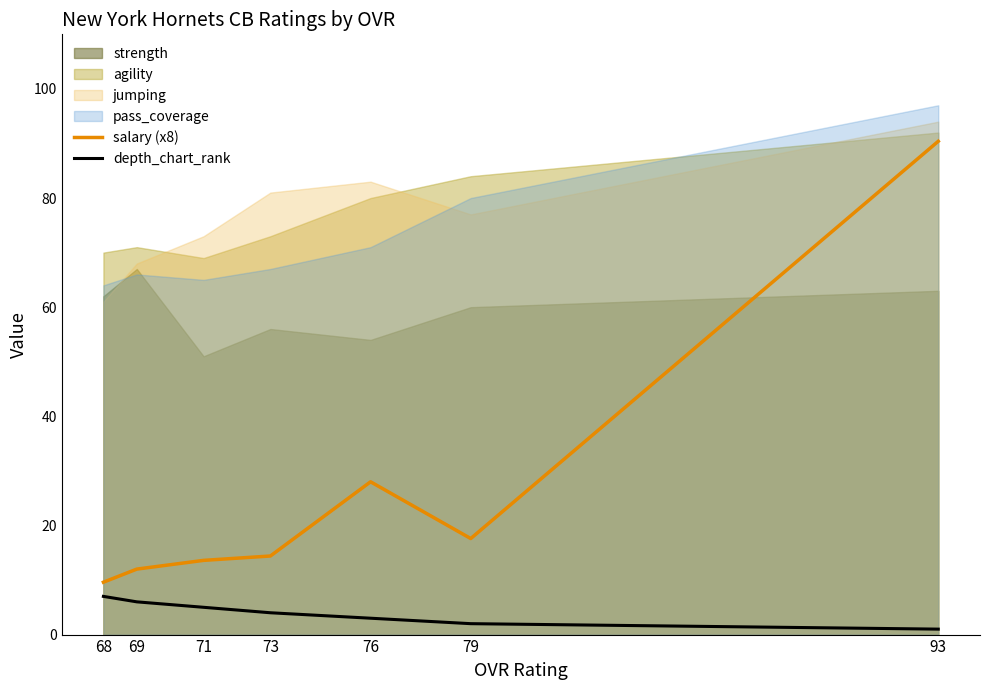

What is the minimum value for salary (x8)?

9.6